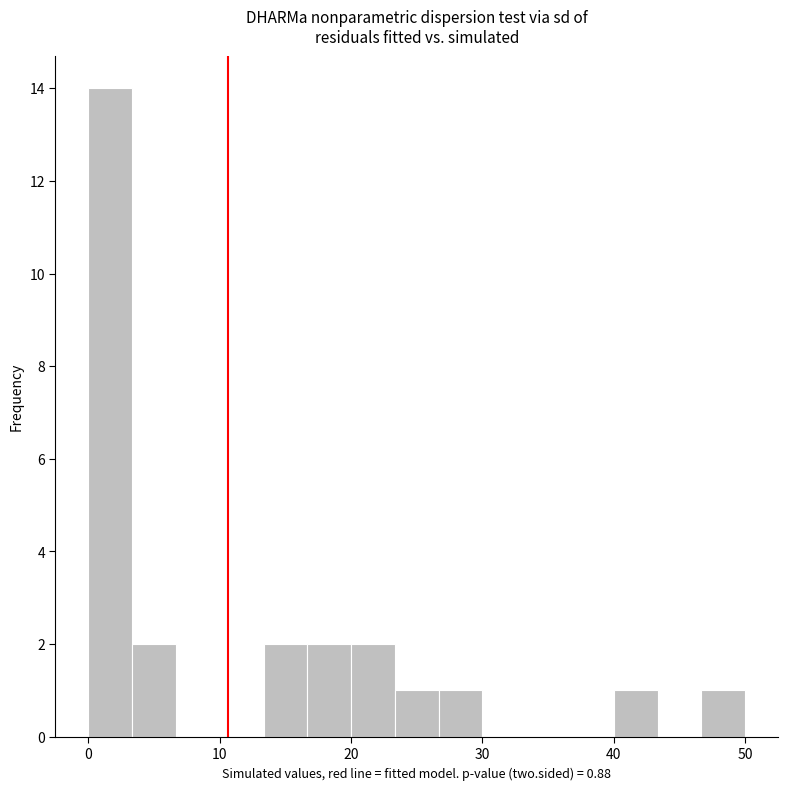

Around what value on the x-axis is the tallest bar? Give the approximate position of its centre, as read against the axis.

2